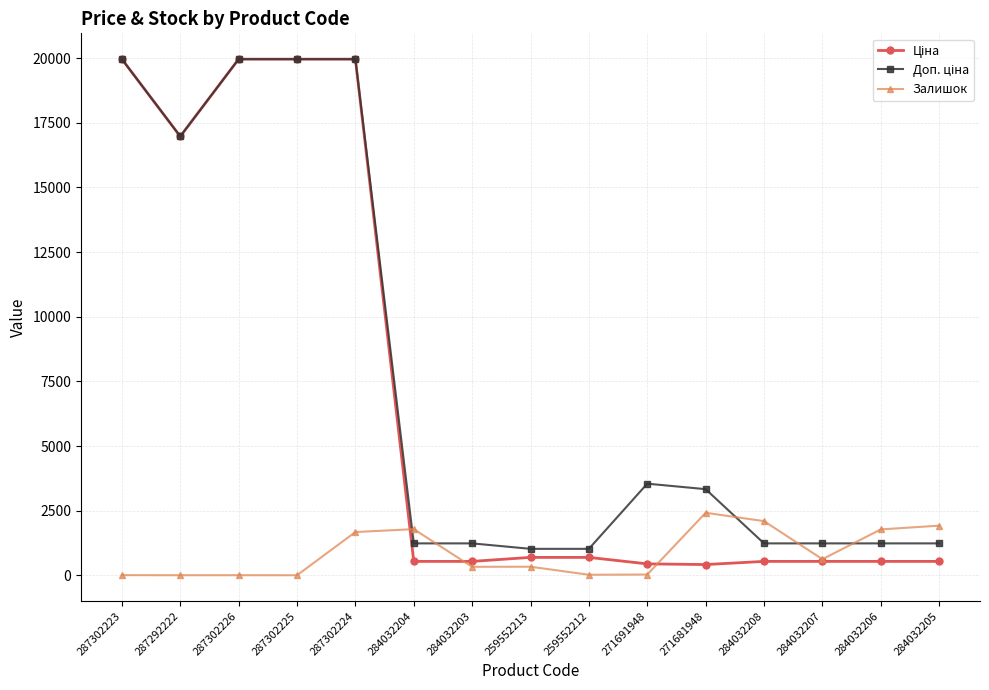

What is the label of the 5th point from the right?

271681948